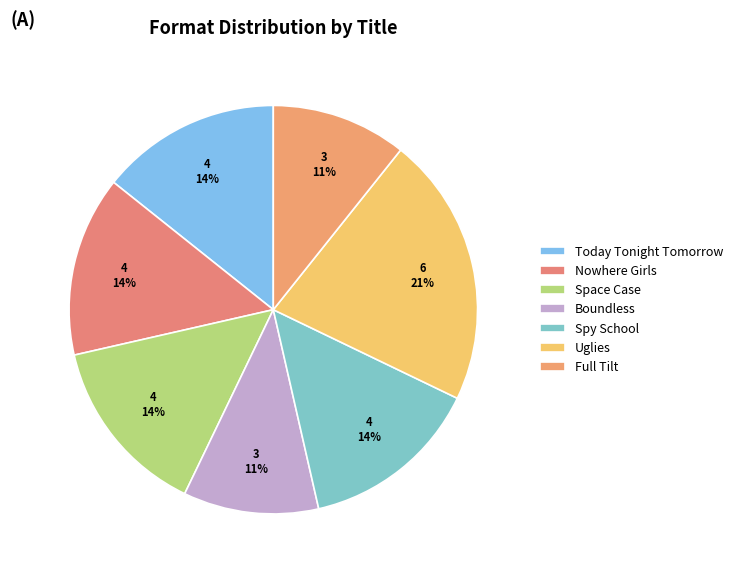

Count the number of slices in the pie.

7